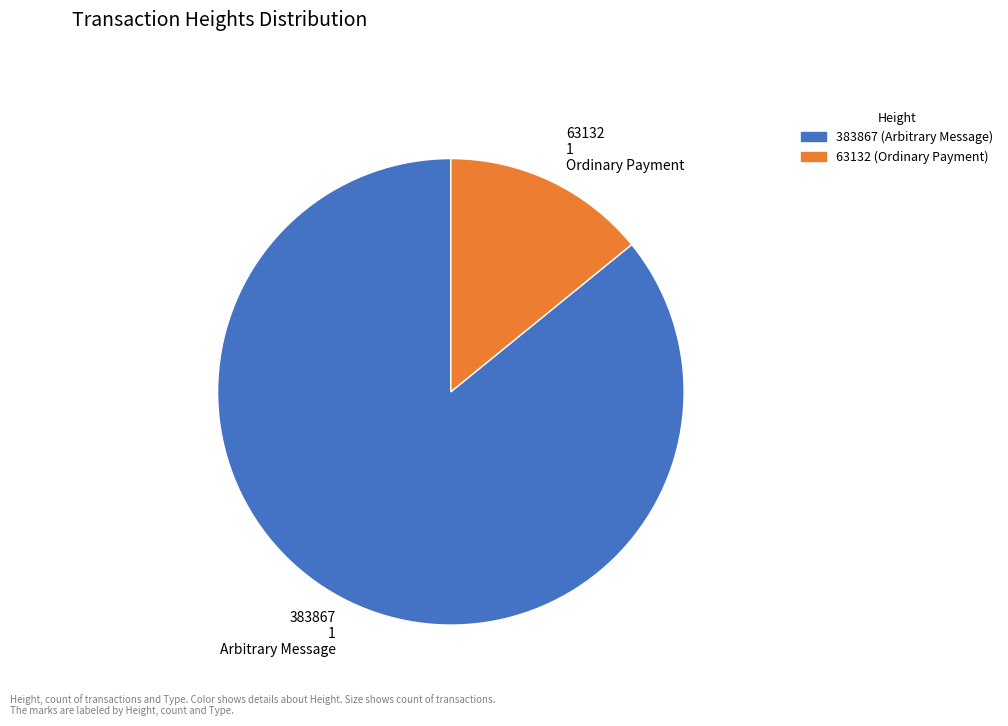

Combined, do 383867 (Arbitrary Message) and 63132 (Ordinary Payment) account for over 50%?

Yes